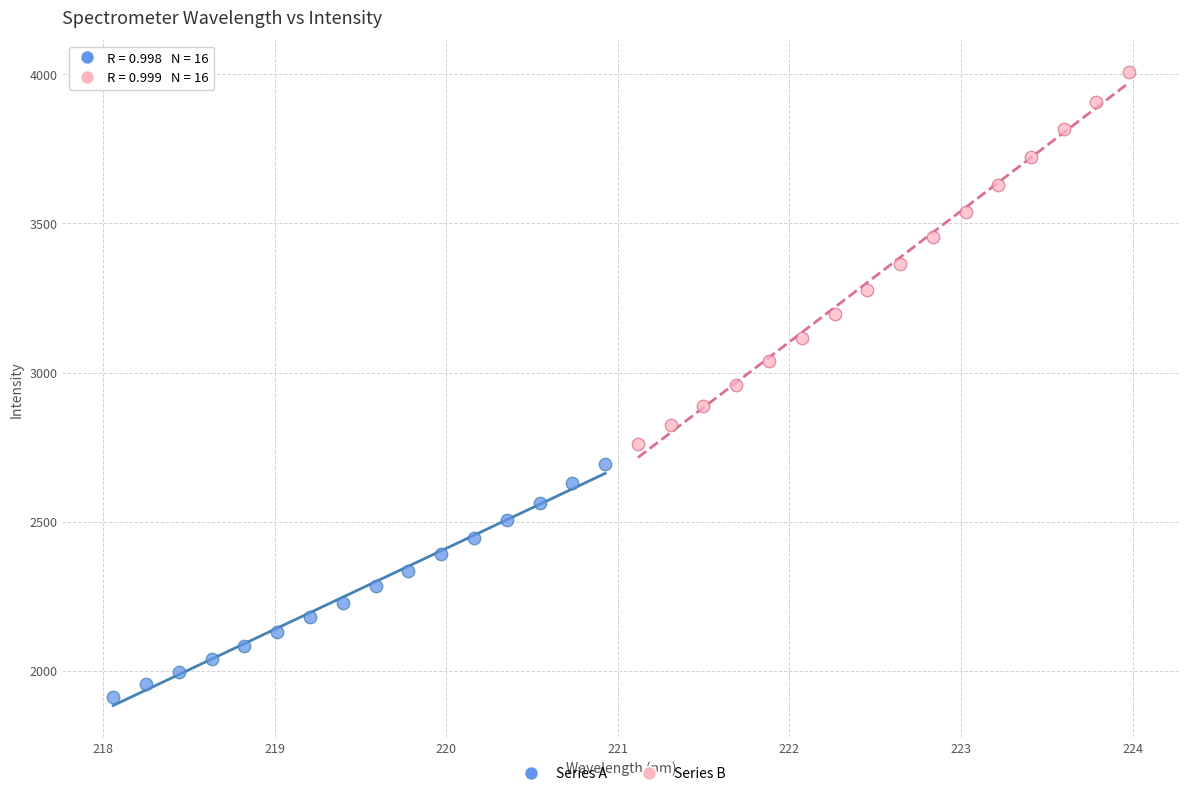

Which series reaches the minimum Y coordinate?

Series A